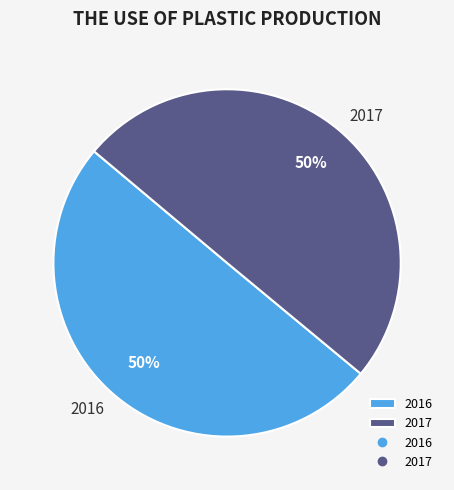

Is the sum of 2016 and 2017 greater than half?

Yes